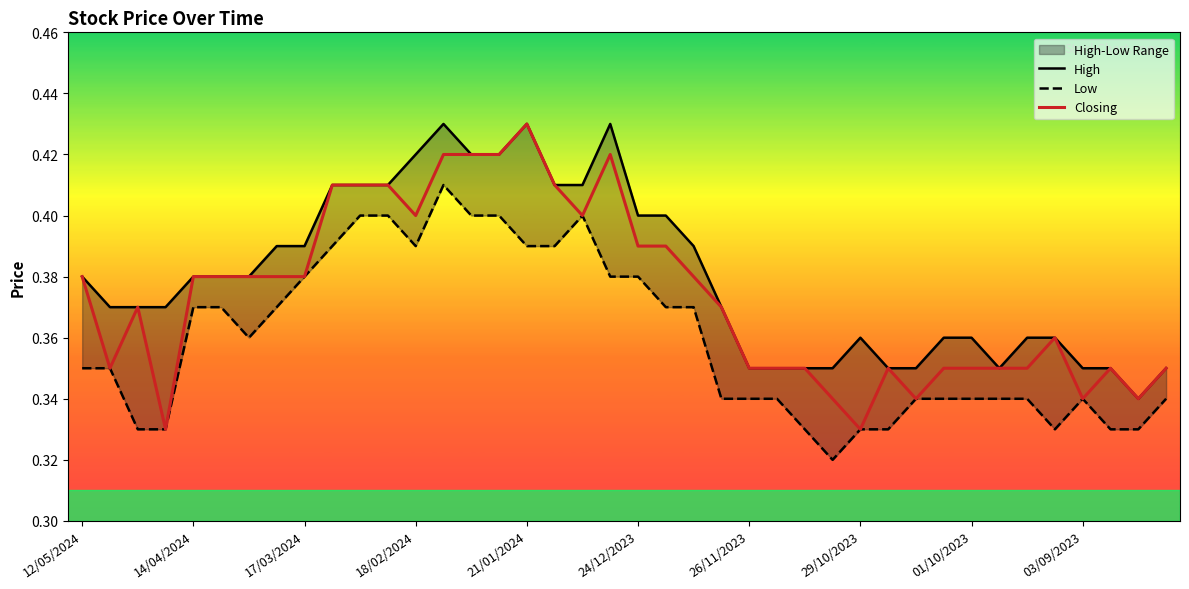

Count the Low values in the range 0 to 1.

40